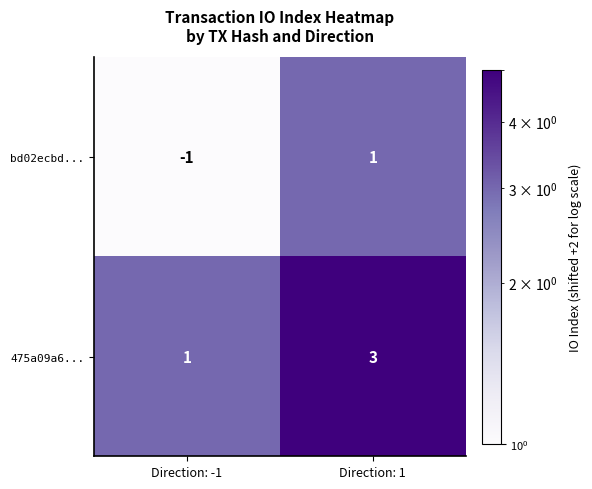

The value of bd02ecbd... at Direction: 1 is 1. True or false?

True